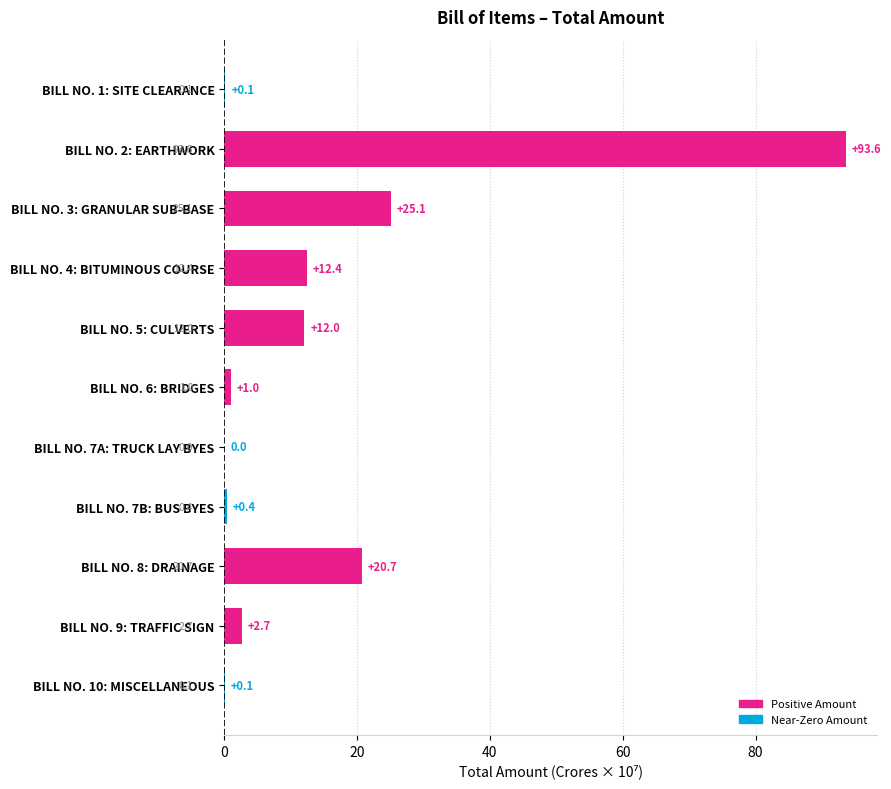

What is the greatest value displayed?

93.6